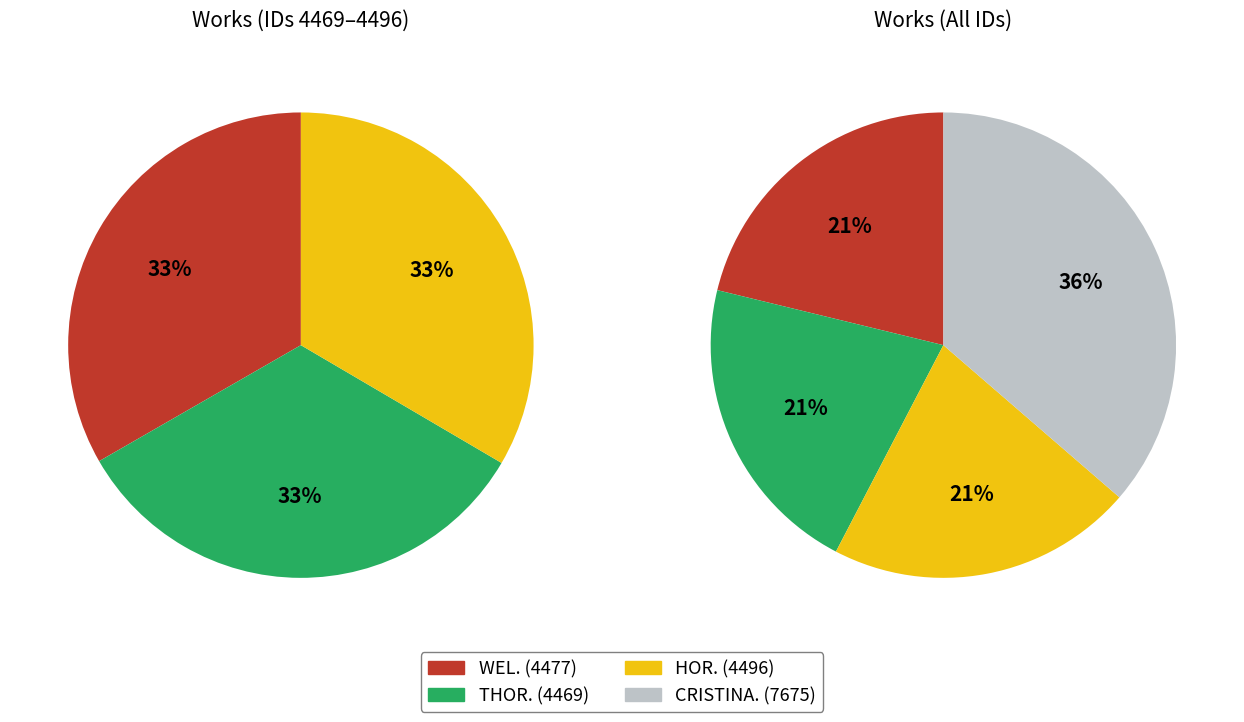

Between HOR. <BR>Hark ye and CRISTINA. <br>Forbid it, which is larger?

CRISTINA. <br>Forbid it